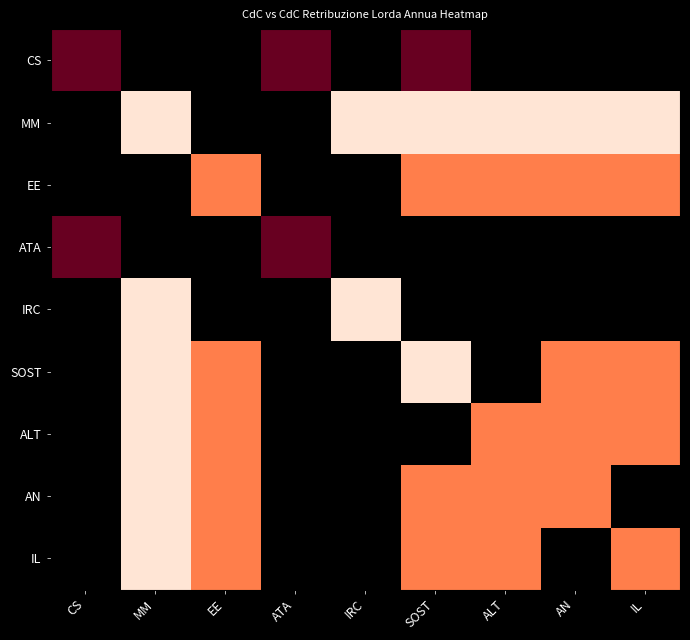

How many data points in IL are above 20141?

5